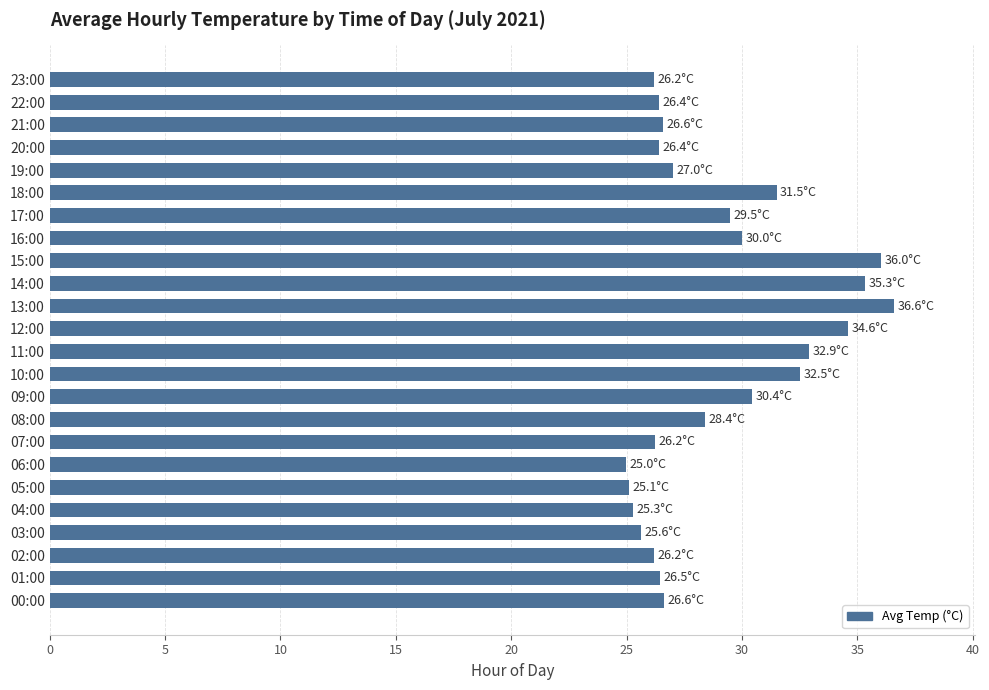

What is the difference between the values at 05:00 and 18:00?

6.4